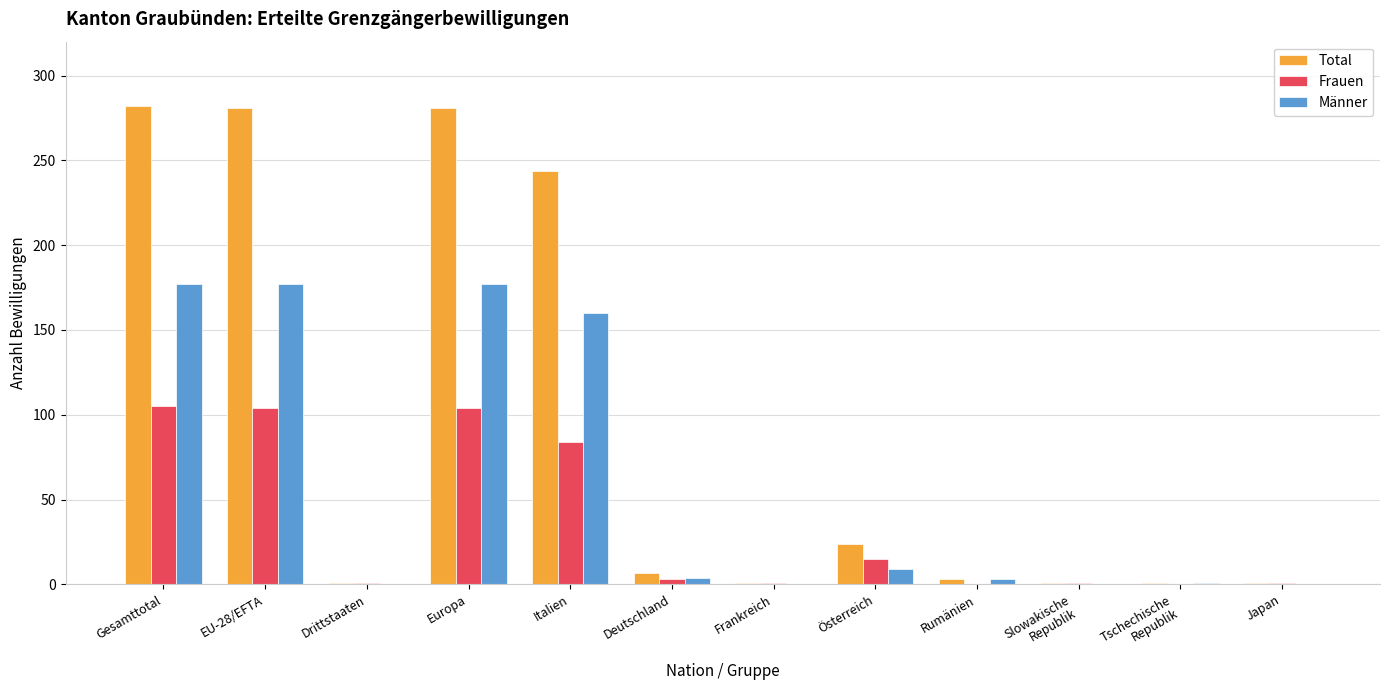

Count the number of data series in this chart.

3